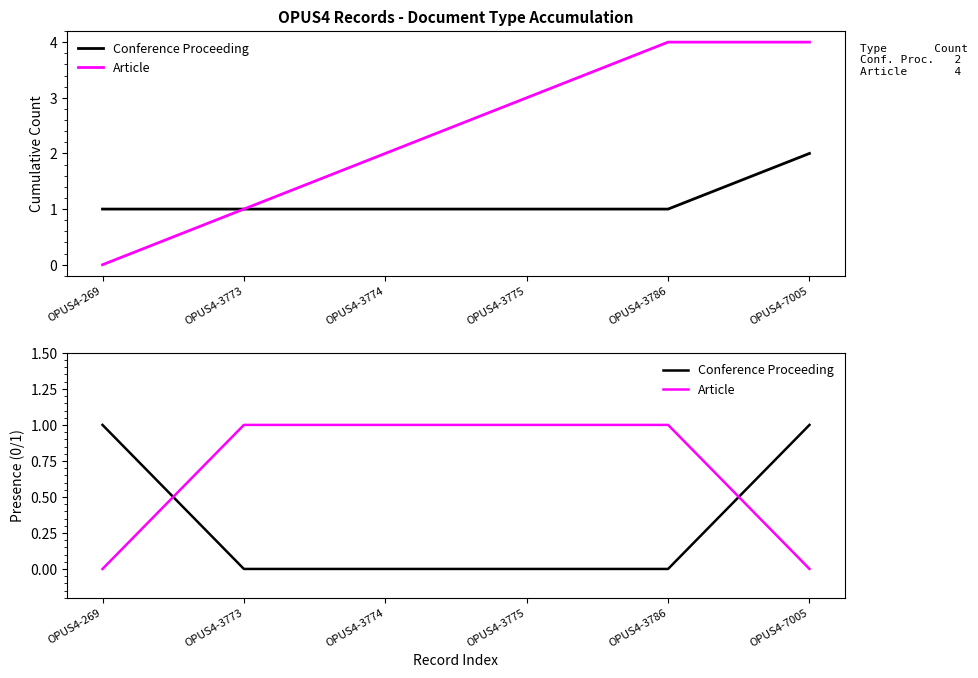

After their last crossing, which series has the higher values: Conference Proceeding or Article?

Conference Proceeding